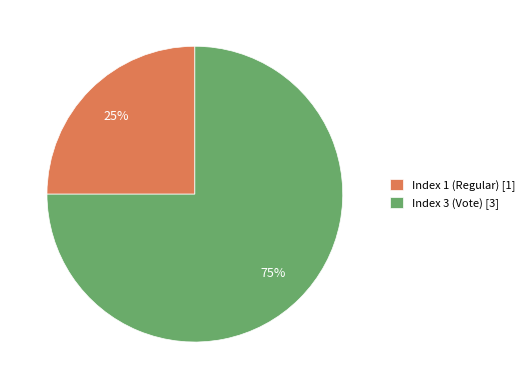

Count the number of slices in the pie.

2